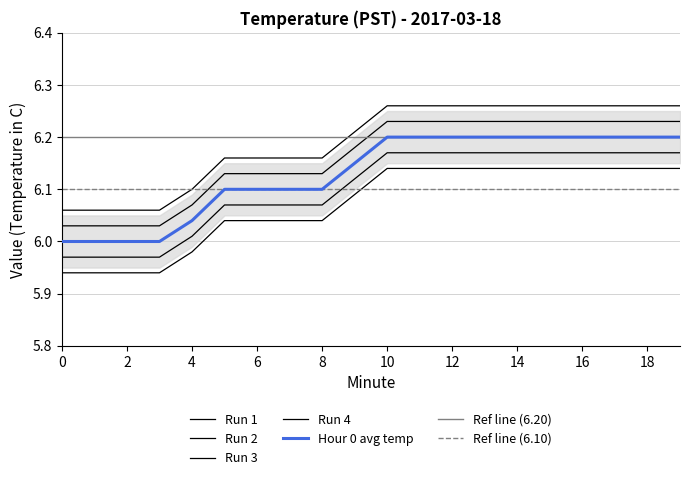

What is the maximum value shown in the chart?

6.3